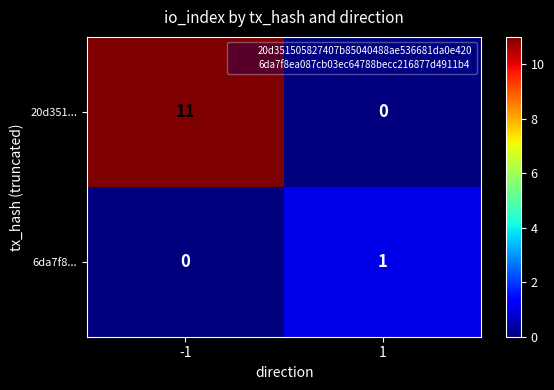

Reading left to right, extract all data points from this chart.

20d351...: -1=11	1=0
6da7f8...: -1=0	1=1